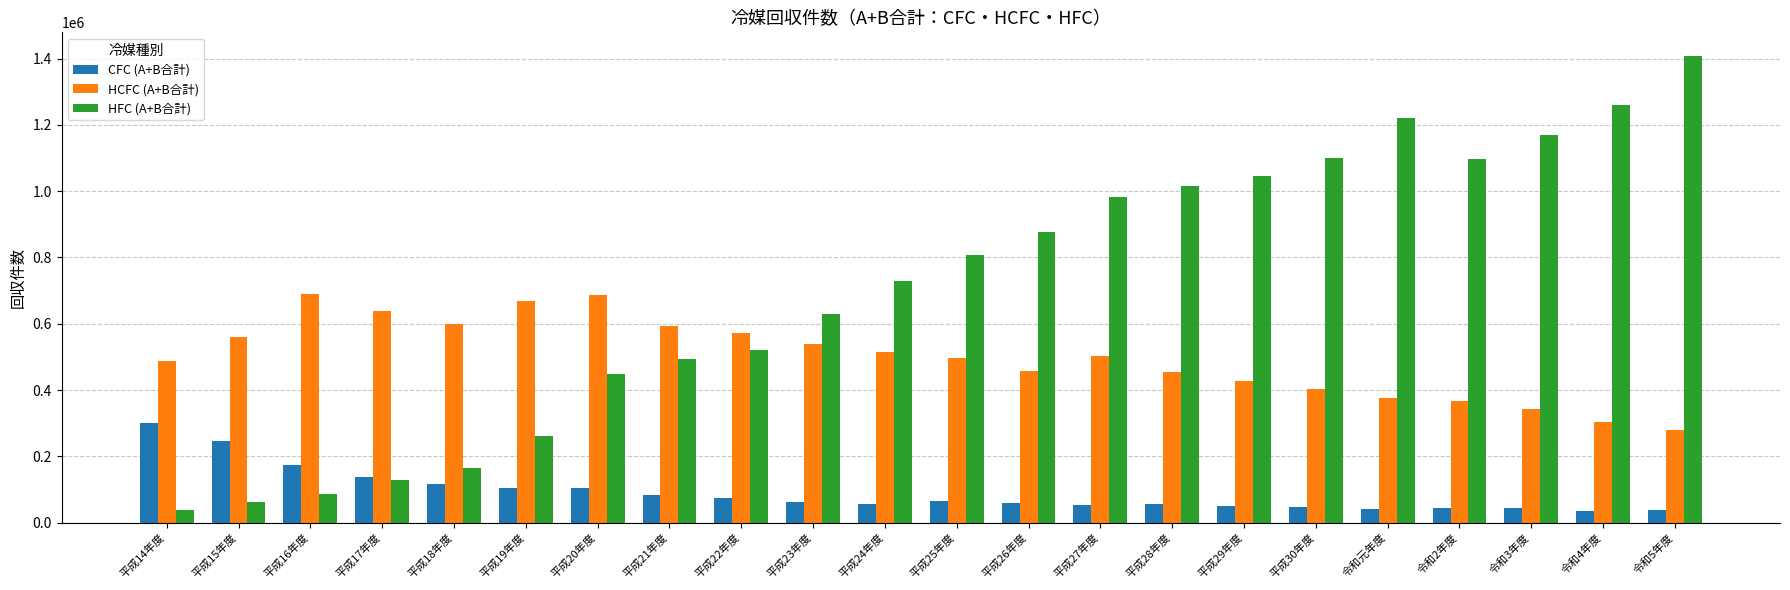

At which label does CFC (A+B合計) first exceed 62944?

平成14年度